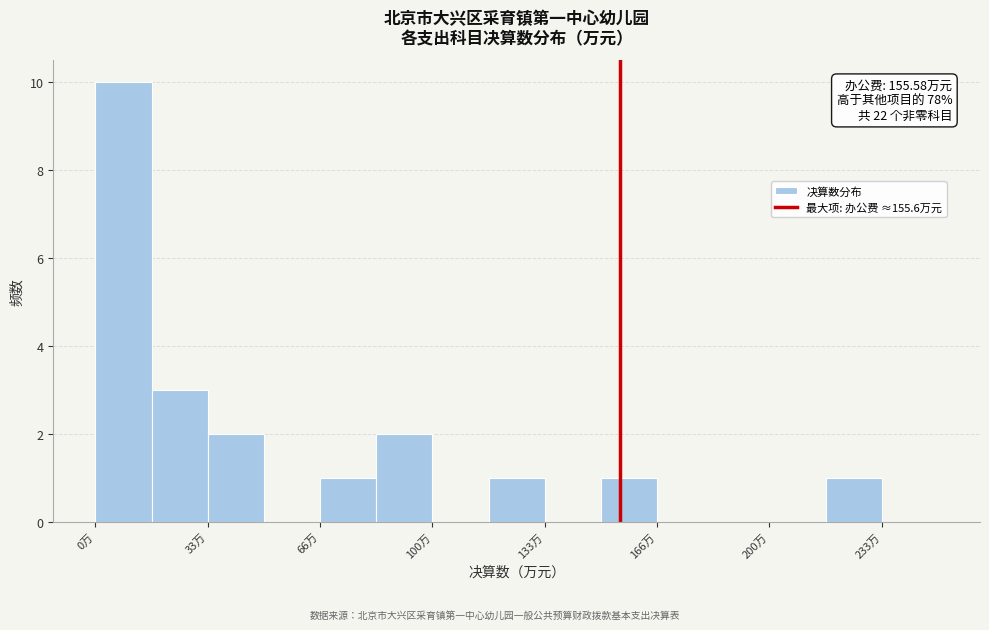

Read against the x-axis, roughly where is the centre of the tallest bar?

10